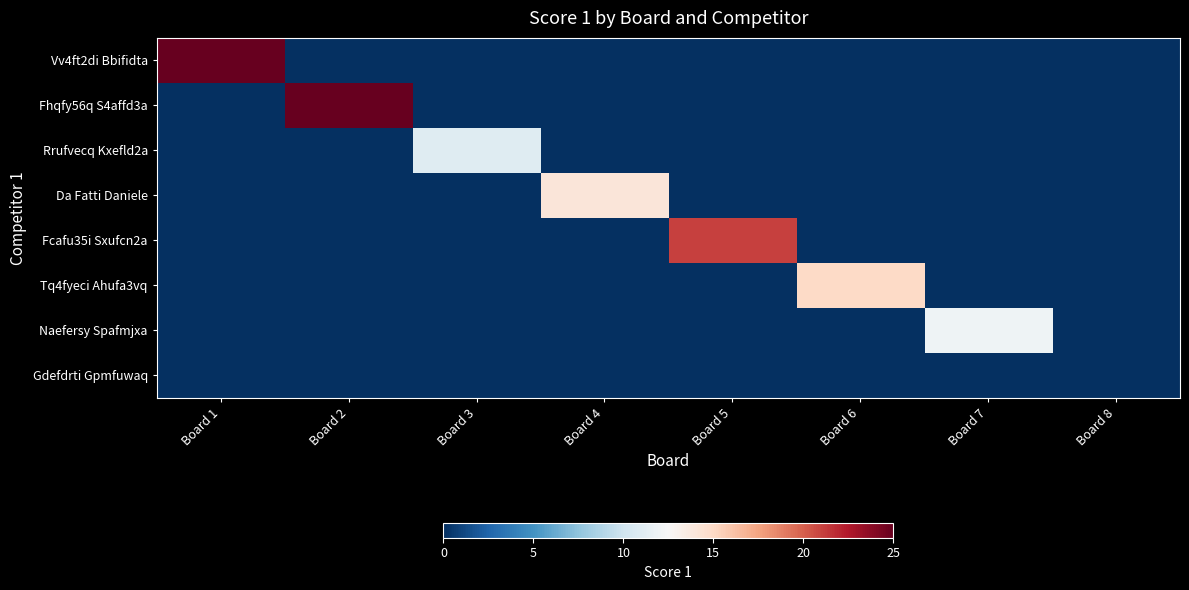

What is the difference between the highest and lowest values at Board 3?

11